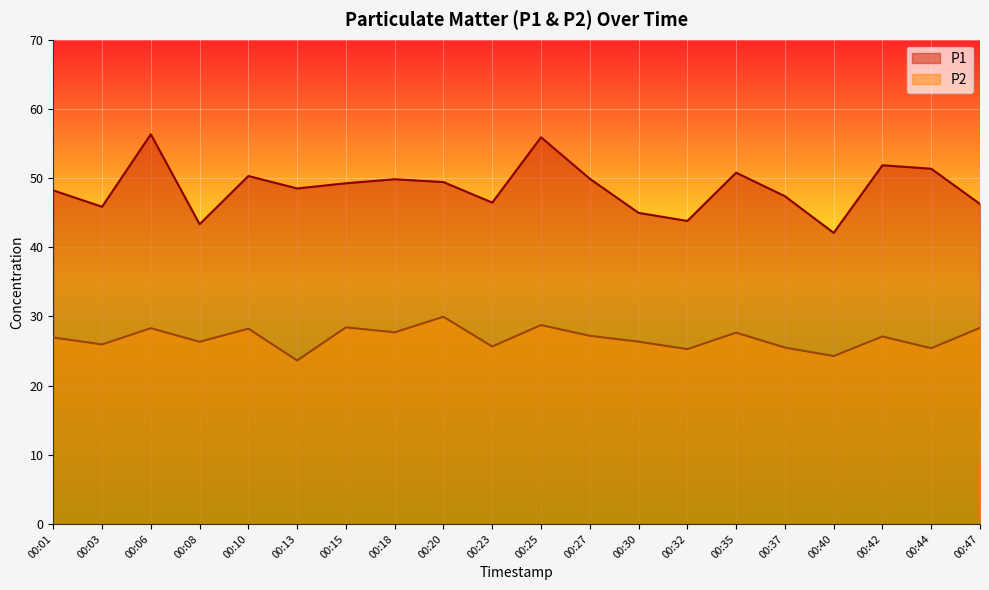

True or false: P1 has more than 0 interior local peaks.

True